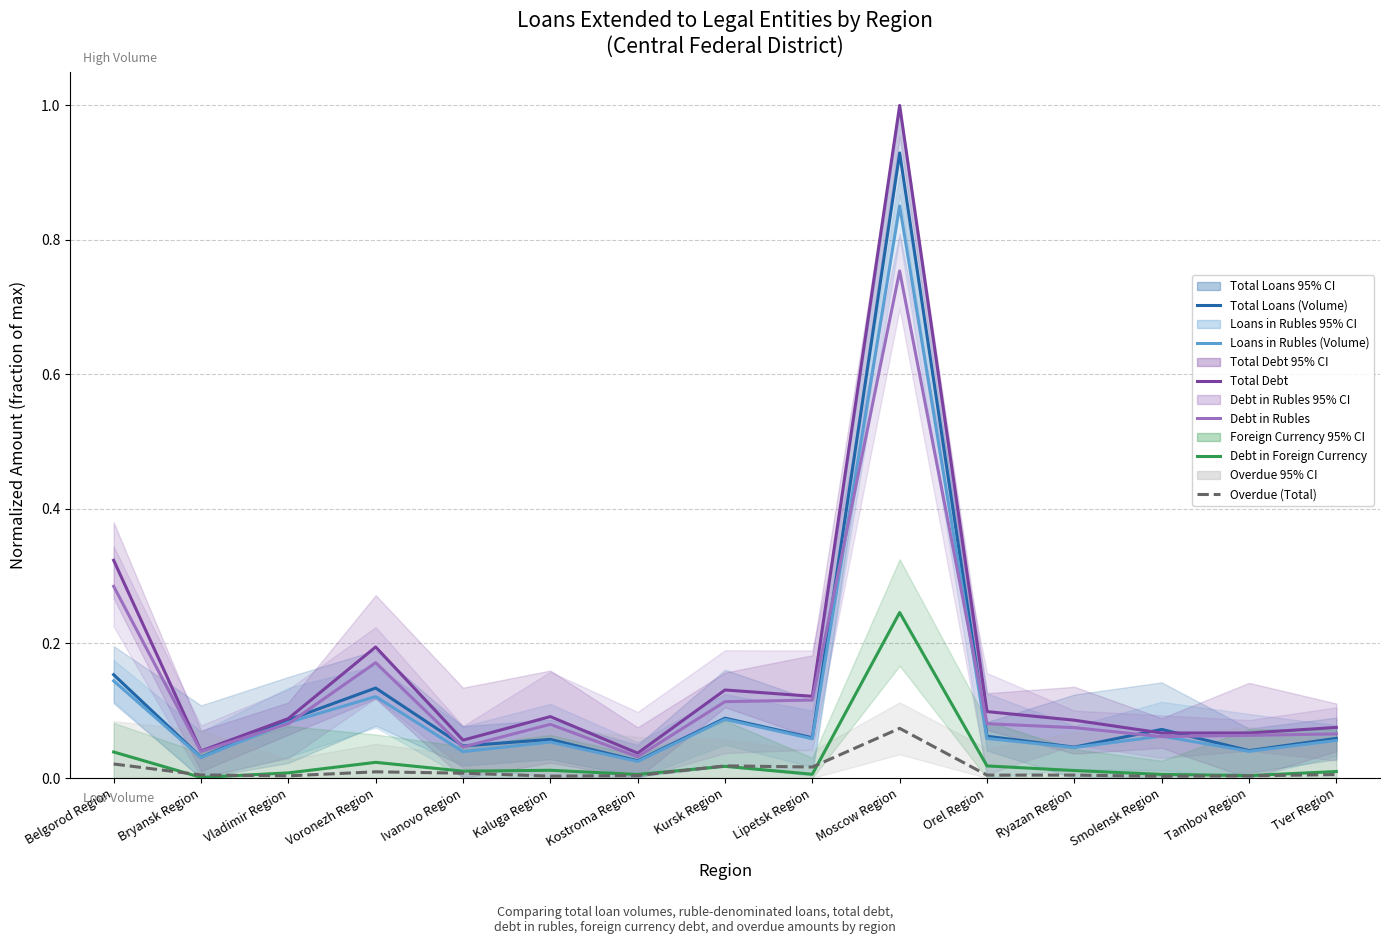

How many lines are shown in the chart?

6